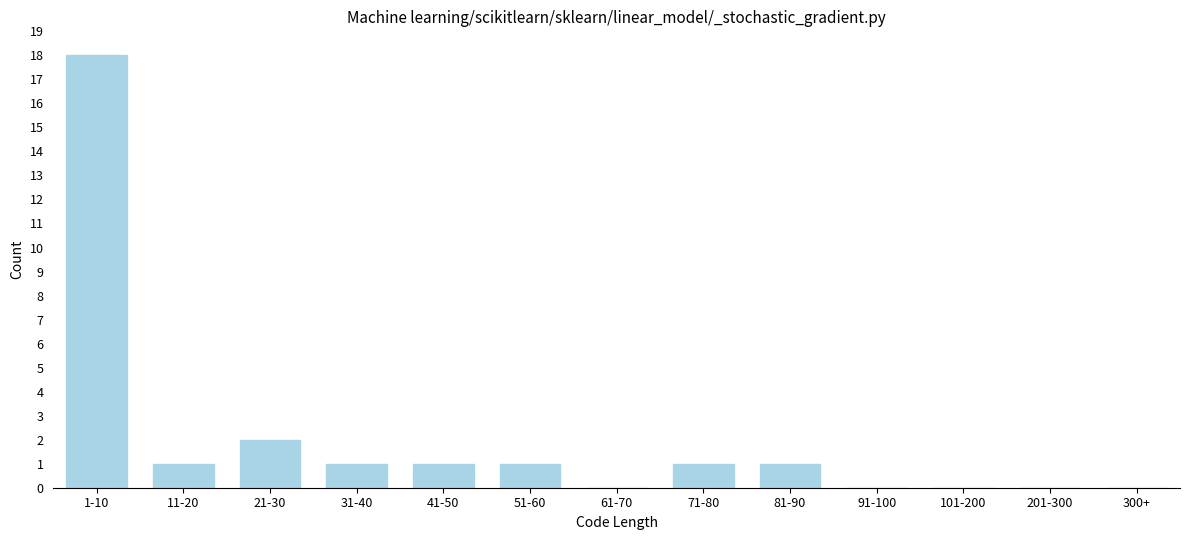

Reading right to left, list all the values displayed in this chart.

300+=0	201-300=0	101-200=0	91-100=0	81-90=1	71-80=1	61-70=0	51-60=1	41-50=1	31-40=1	21-30=2	11-20=1	1-10=18